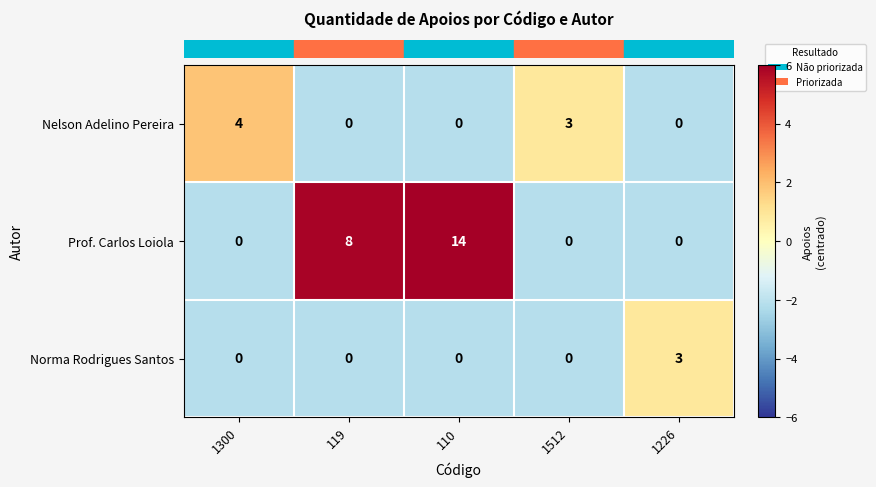

Which series has the largest range (max minus min)?

Prof. Carlos Loiola